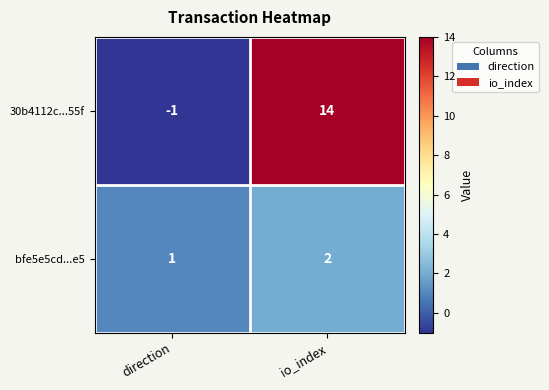

What is the sum of all 30b4112c...55f values?

13